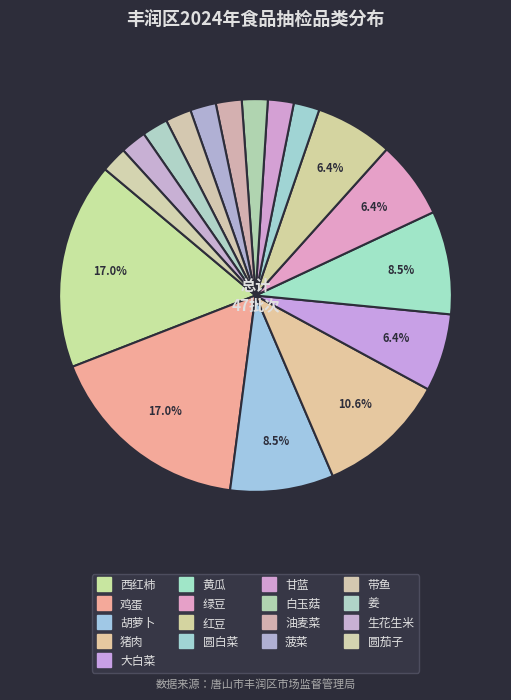

How many segments does this pie chart have?

17